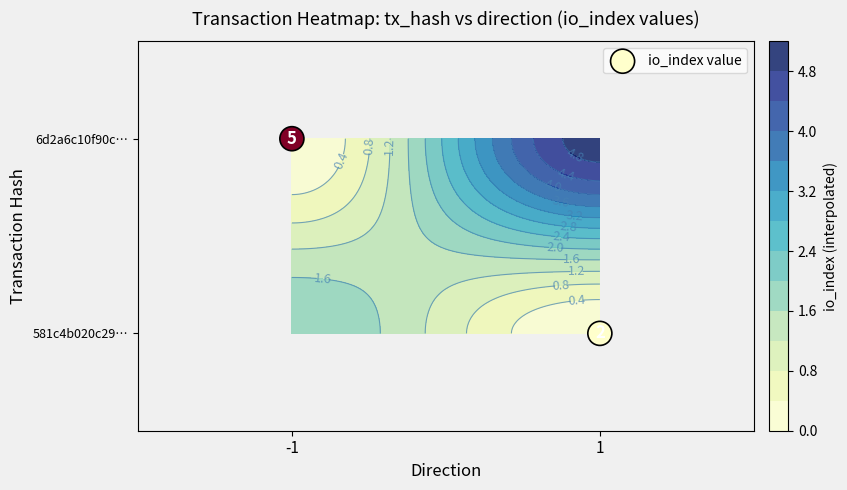

True or false: the data shows 1 at -1.

False